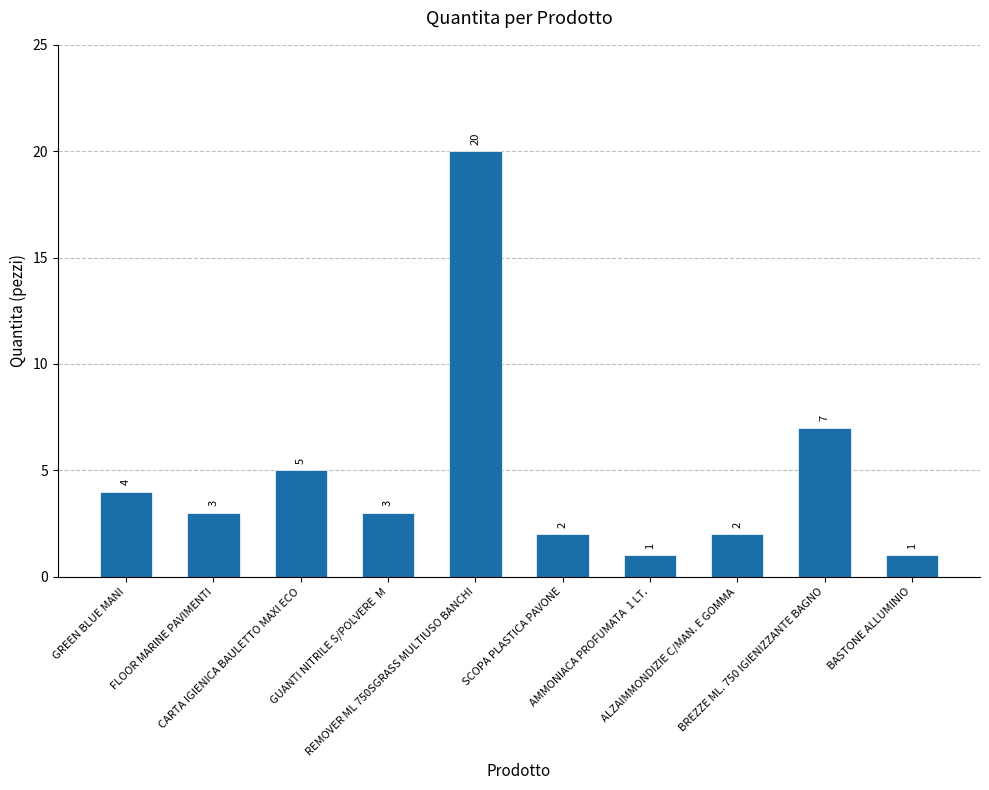

What is the average value?

5